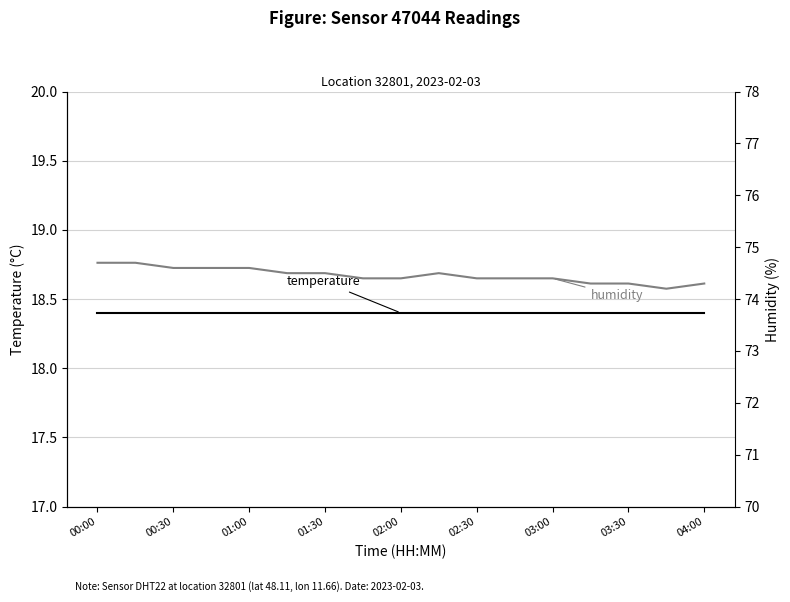

Rank the series at 15 from highest to lowest value.

humidity, temperature